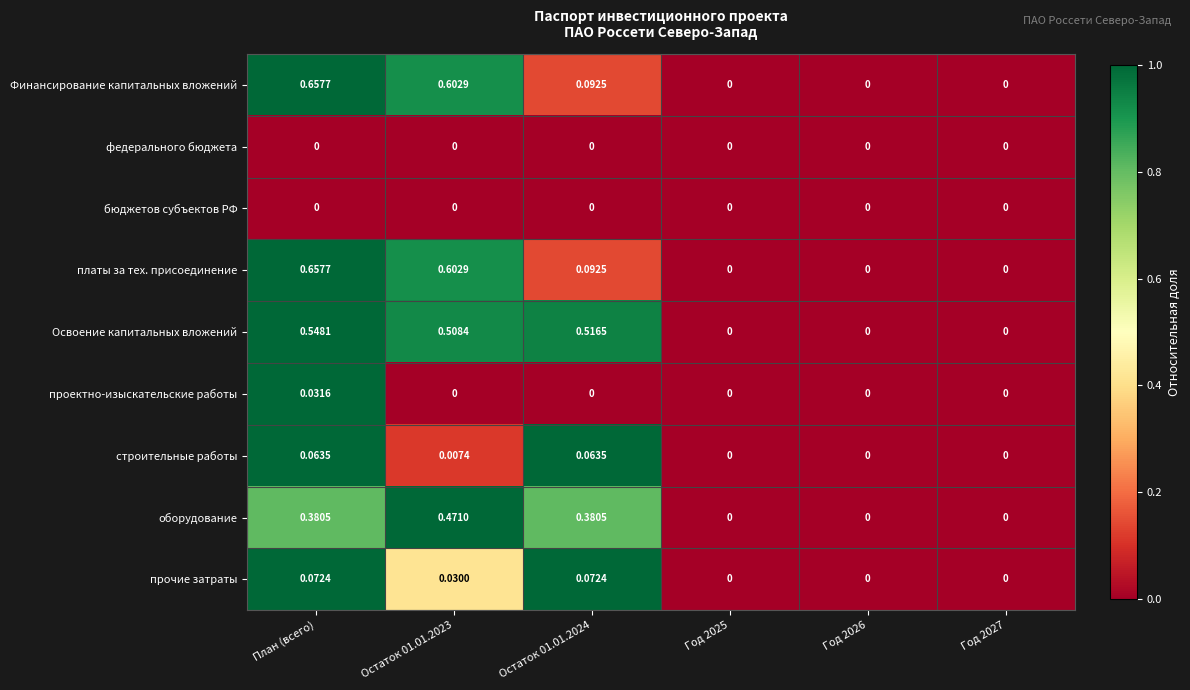

Which series has the largest total across all categories?

Освоение капитальных вложений